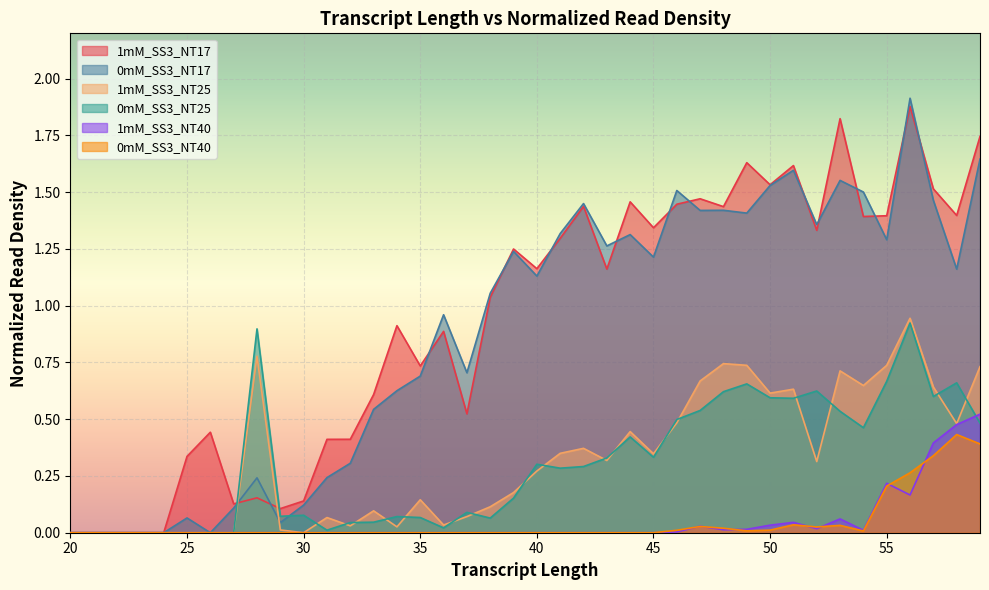

Rank the series at 40 from highest to lowest value.

1mM_SS3_NT17, 0mM_SS3_NT17, 0mM_SS3_NT25, 1mM_SS3_NT25, 1mM_SS3_NT40, 0mM_SS3_NT40